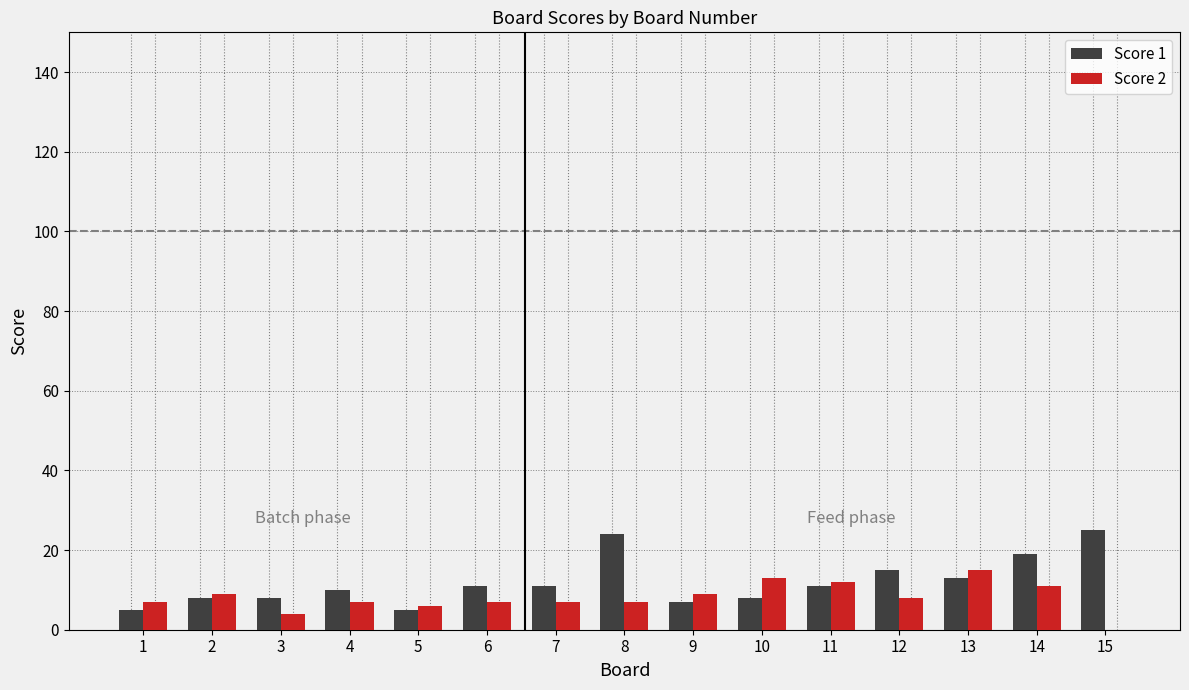

What is the greatest value displayed?

25